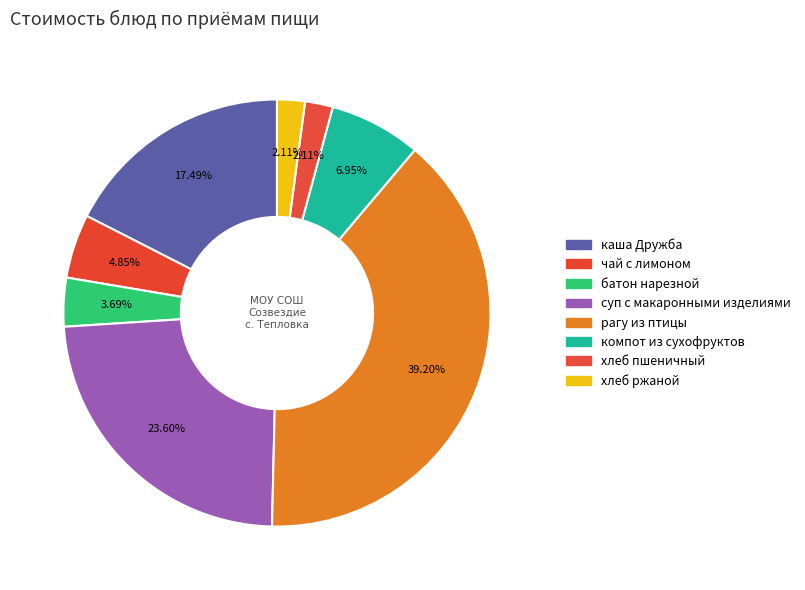

Which slice is the smallest?

хлеб пшеничный